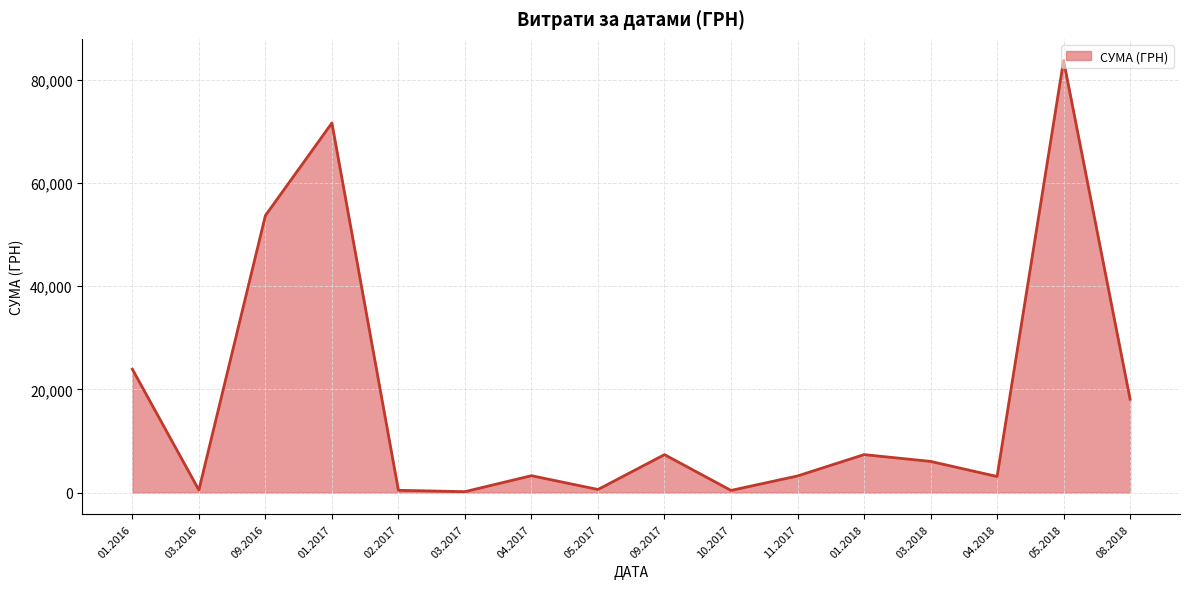

What is the maximum value shown in the chart?

83763.3